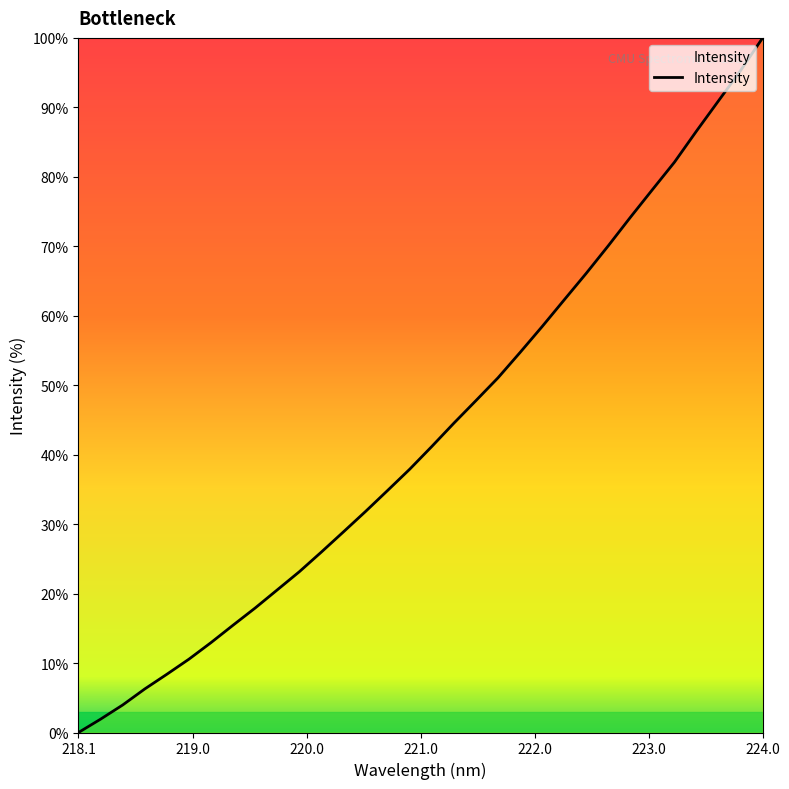

How many lines are shown in the chart?

1